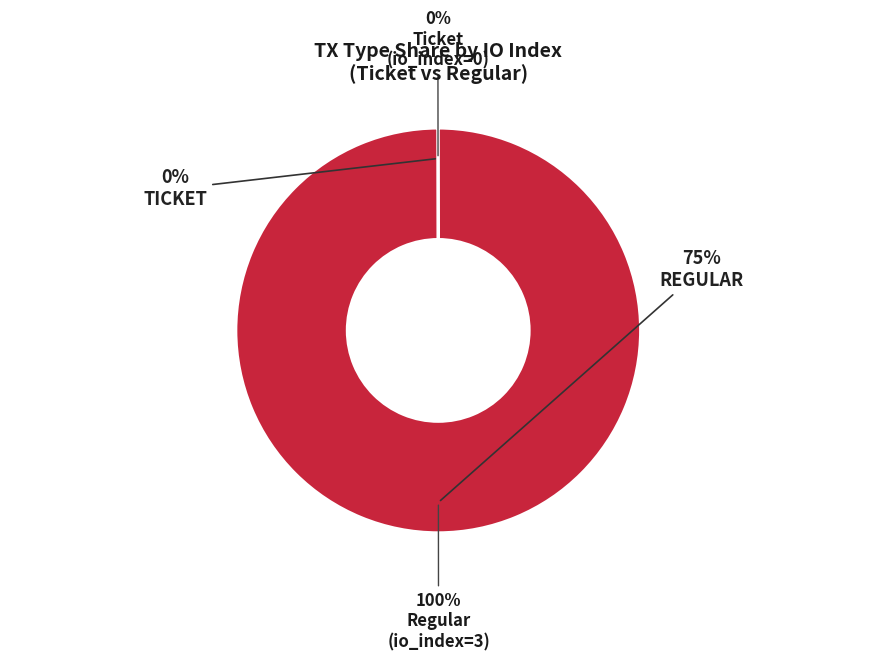

The Regular slice represents 100% of the pie. True or false?

True